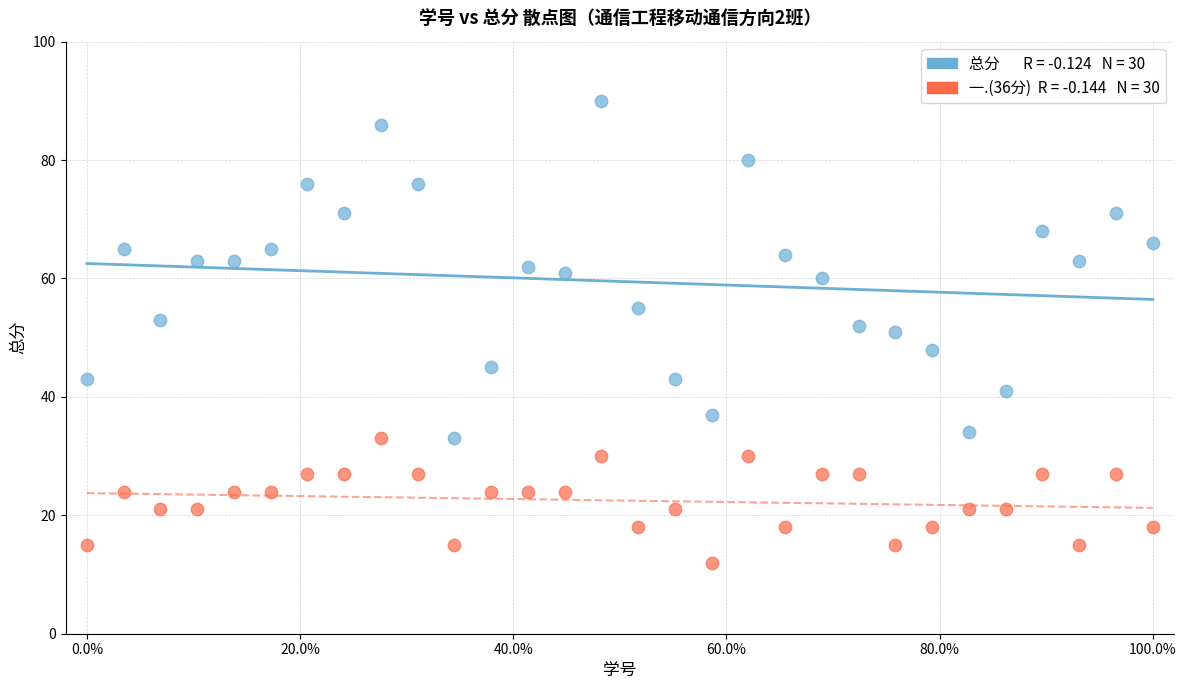

How many data points are displayed?

60